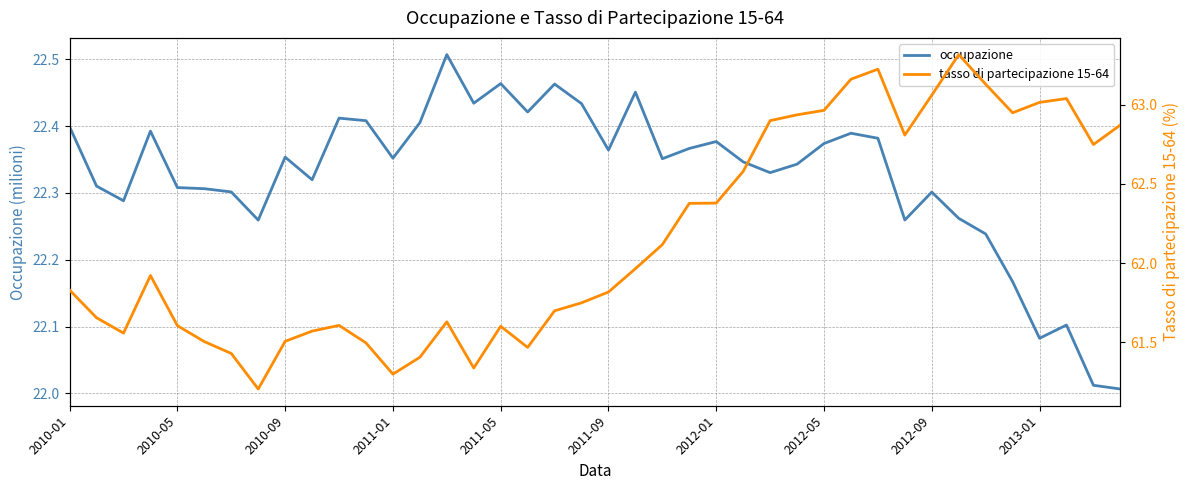

The value of tasso di partecipazione 15-64 at 19 is 36.1. True or false?

False